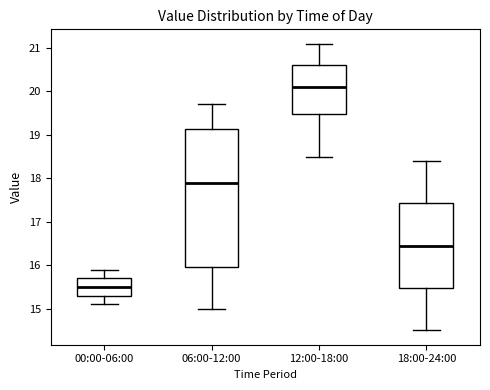

Which box has the lowest median line?

00:00-06:00